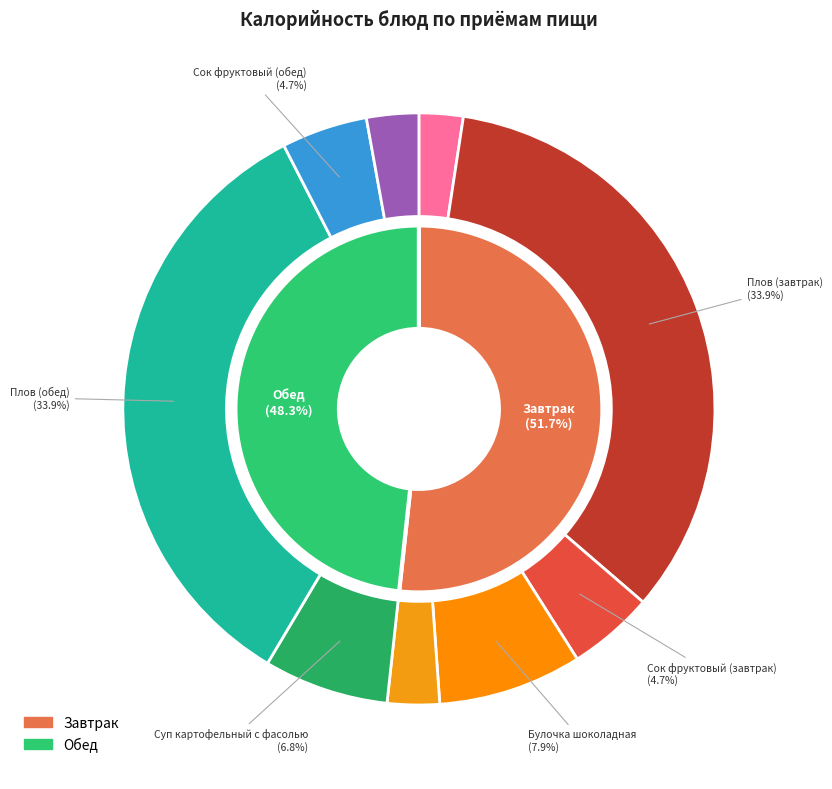

To the nearest percent, what is the difference between the Сок фруктовый (завтрак) and Хлеб ржаной (завтрак) slice percentages?

2%